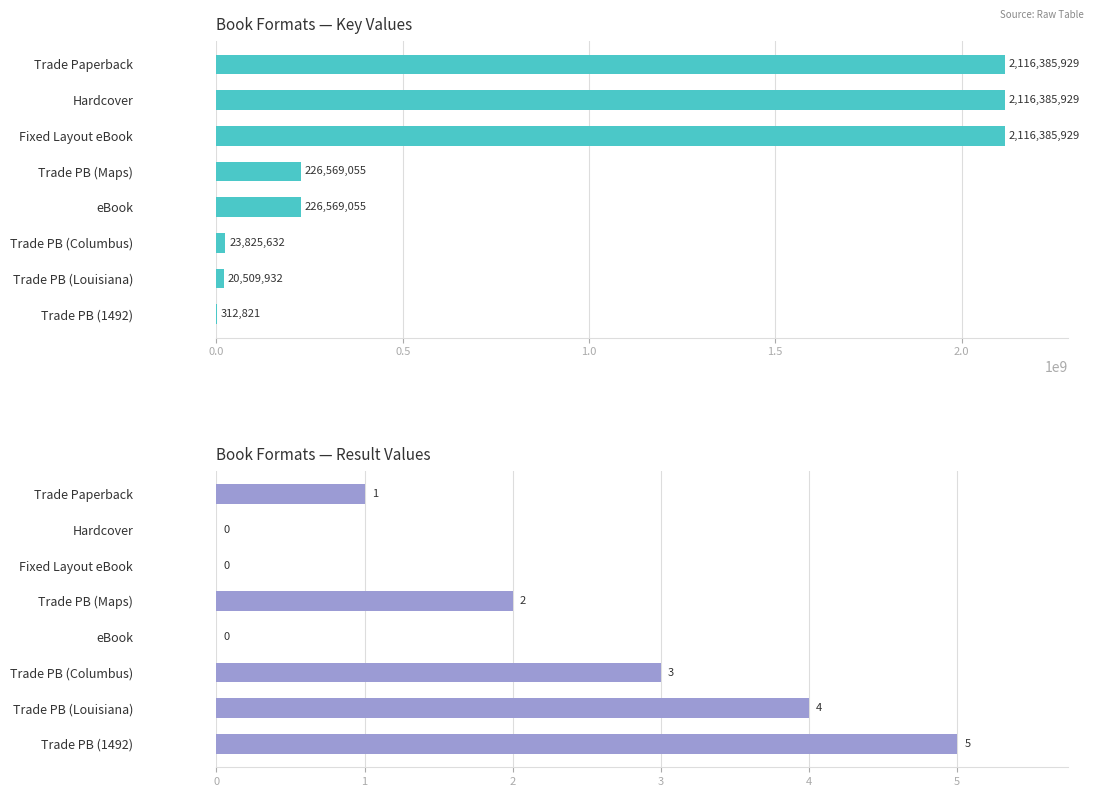

What is the highest value of the Key series?

2116385929